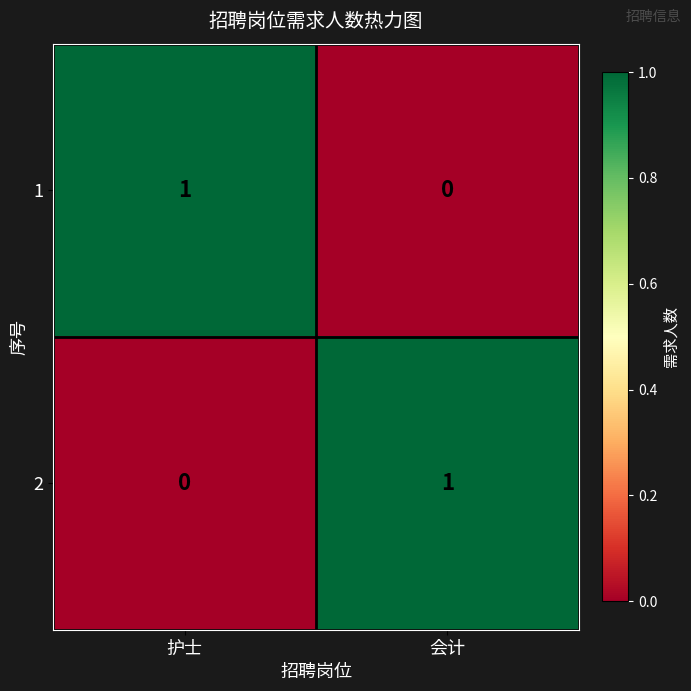

What is the greatest value displayed?

1